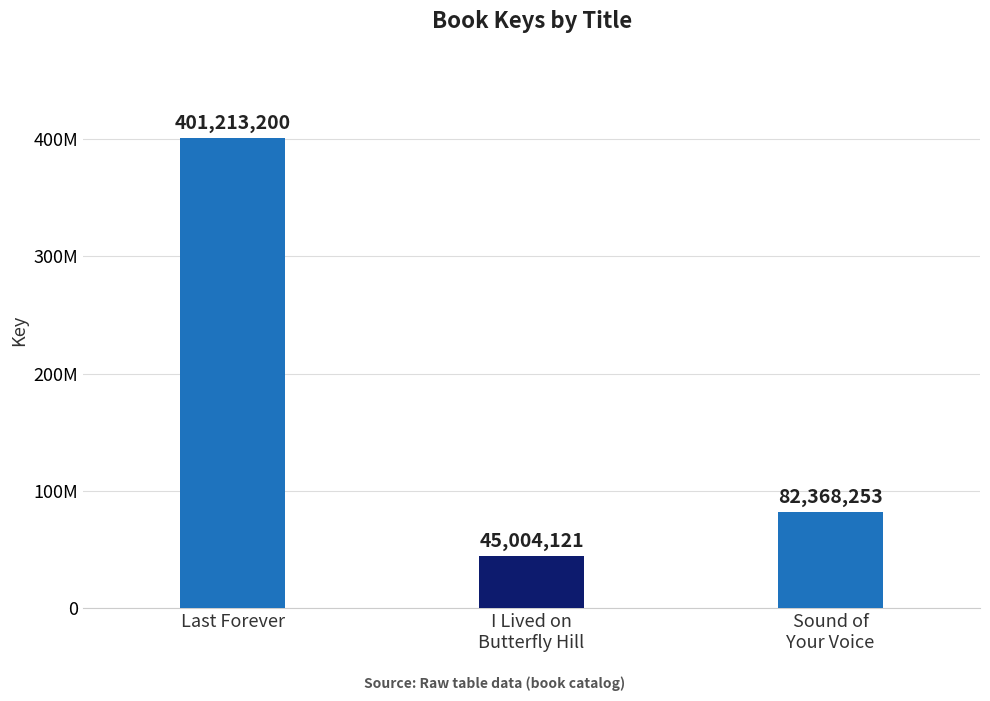

Are the bars grouped side by side (vs. stacked)?

No